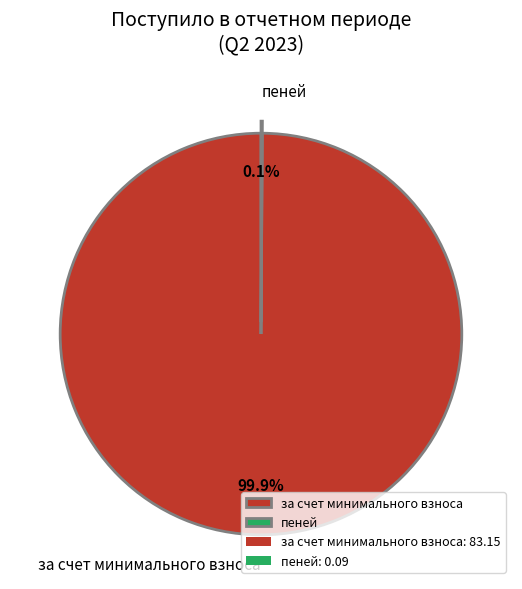

What percentage is NOT represented by за счет минимального взноса?

0.1%